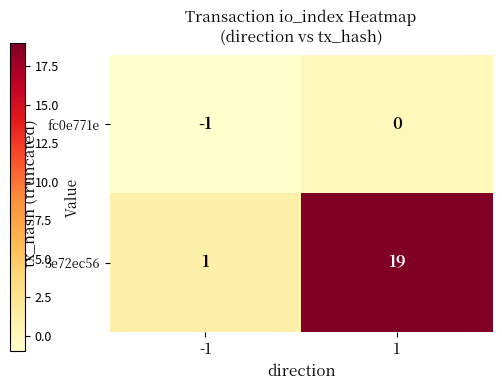

What is the highest value of the 3e72ec56 series?

19